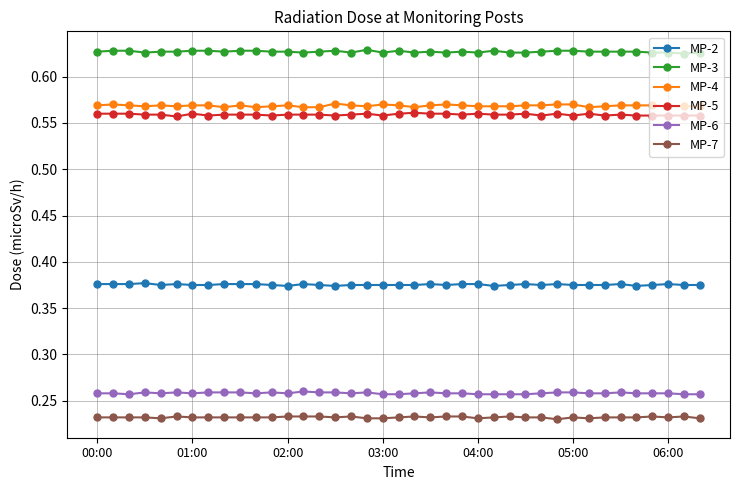

Count the MP-6 values in the range 0 to 1.

39